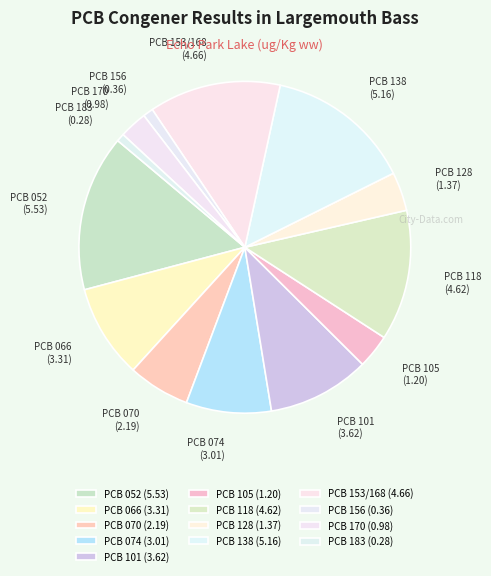

Which category has the biggest portion of the pie?

PCB 052